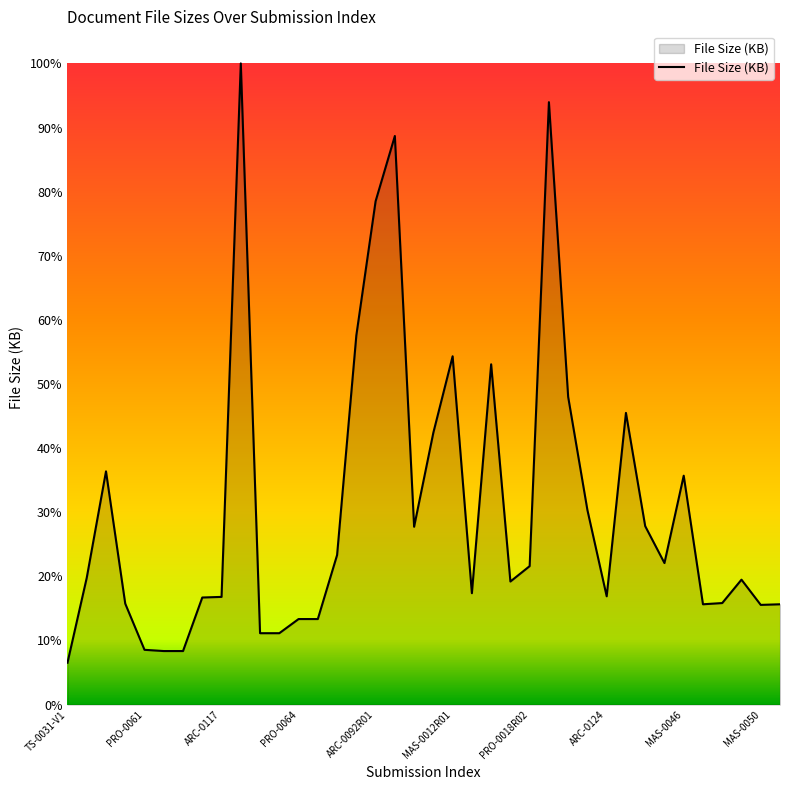

Is this an area chart (filled region under the line)?

Yes